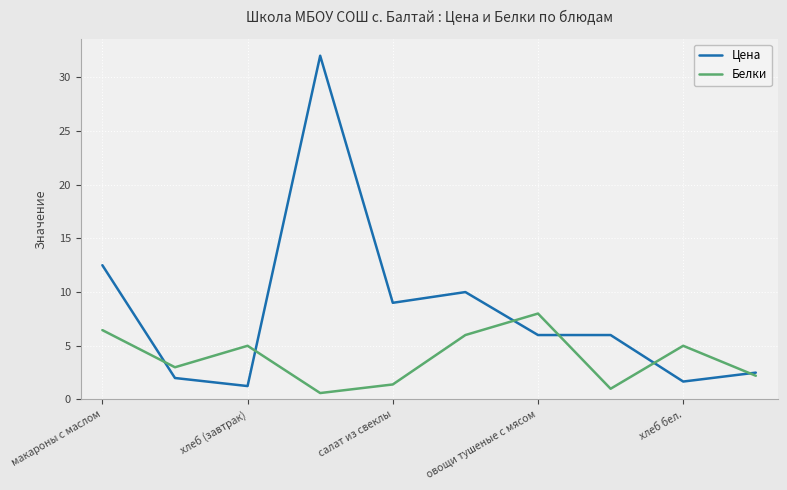

What is the highest value of the Белки series?

8.0